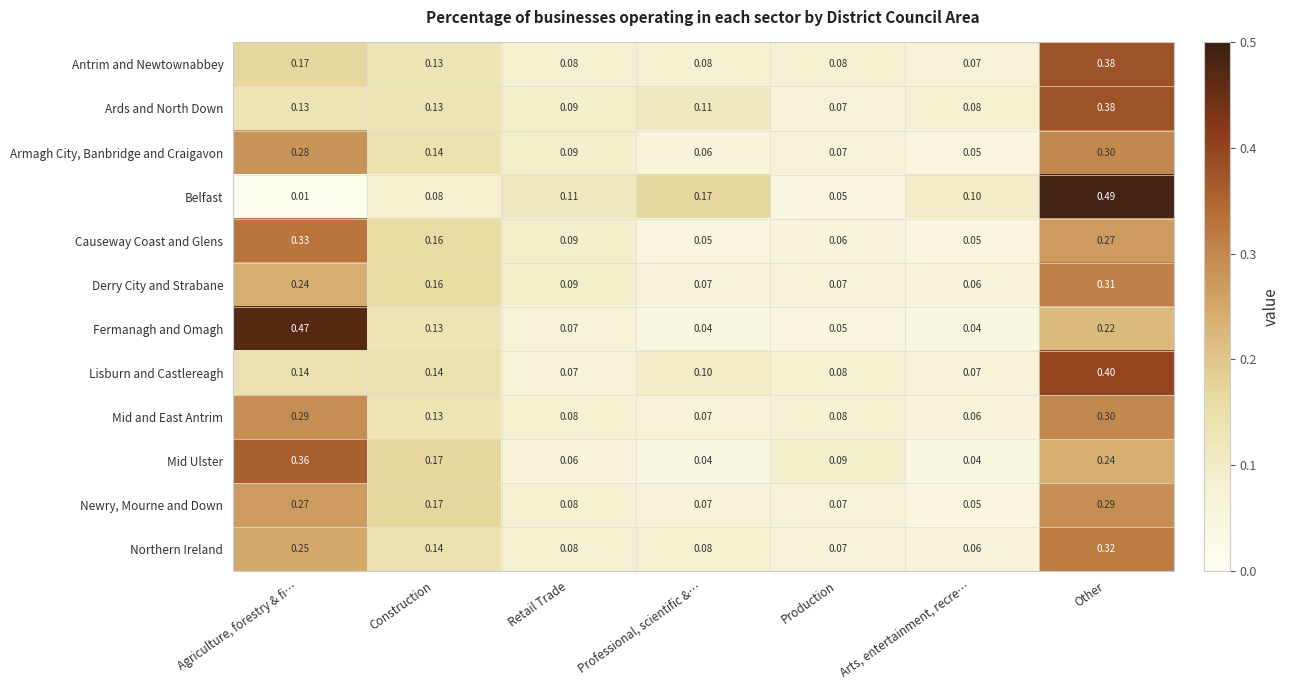

Which category has the lowest value across all series?

Agriculture, forestry & fi…